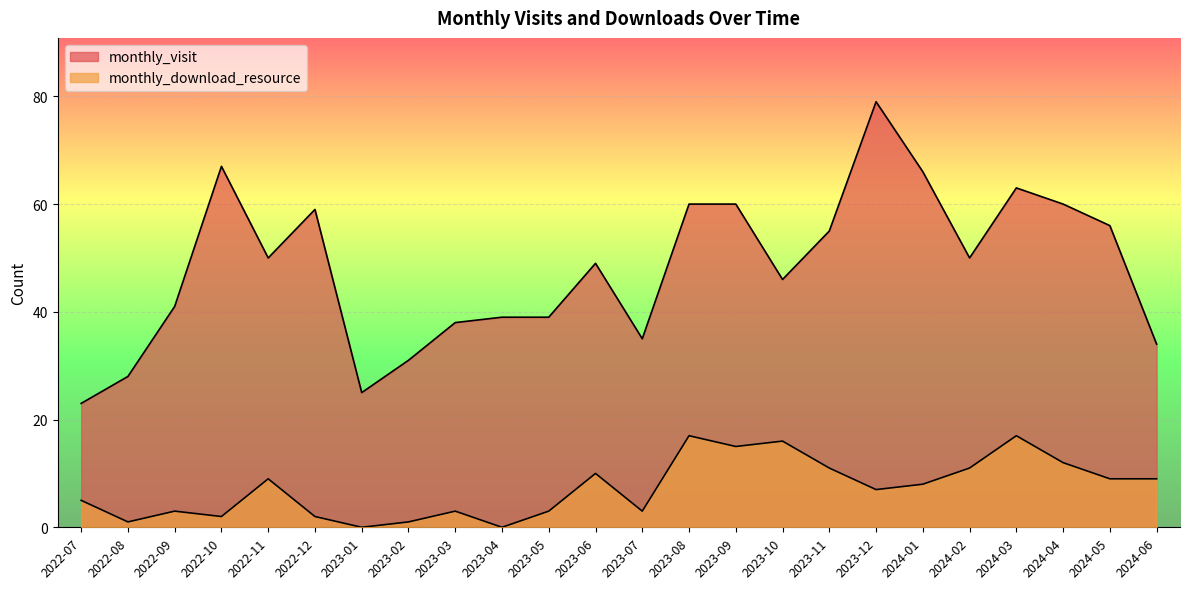

What are all the series names shown in the legend?

monthly_visit, monthly_download_resource